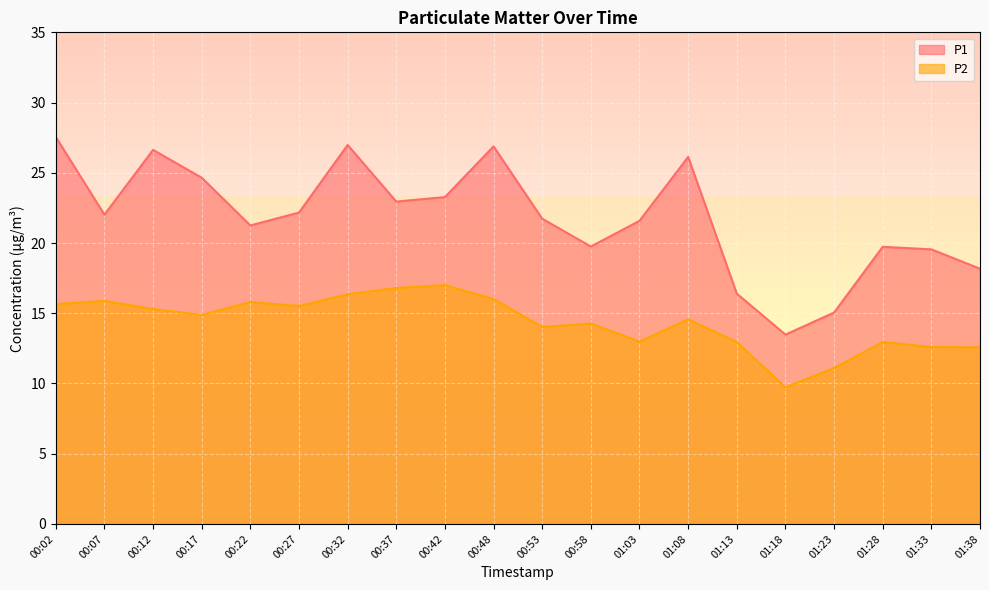

True or false: P2 has more than 0 interior local peaks.

True